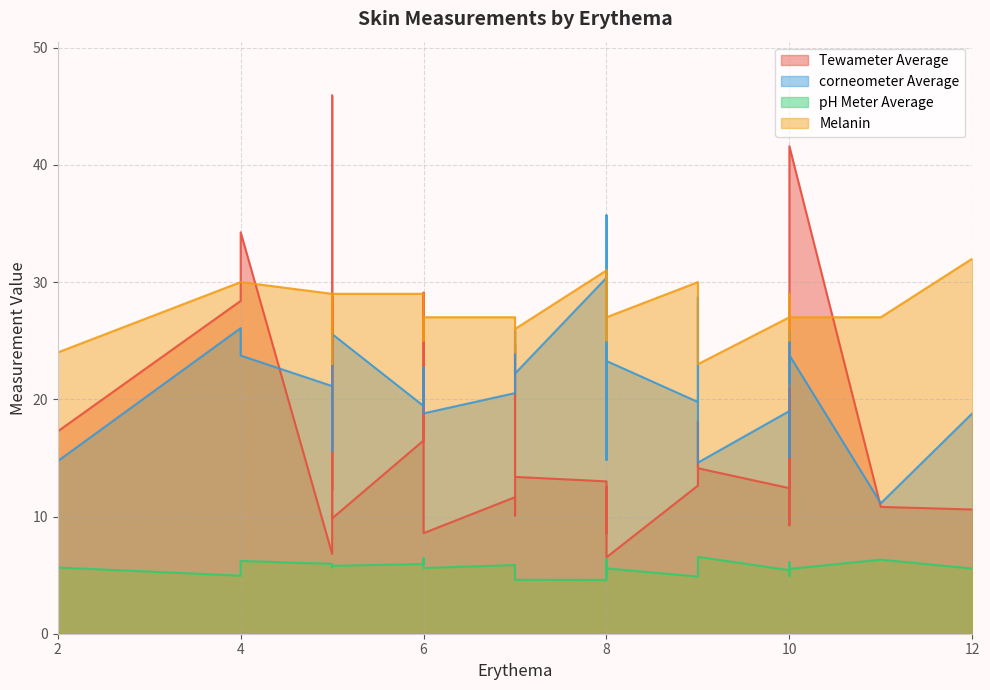

What is the maximum value for corneometer Average?

35.7